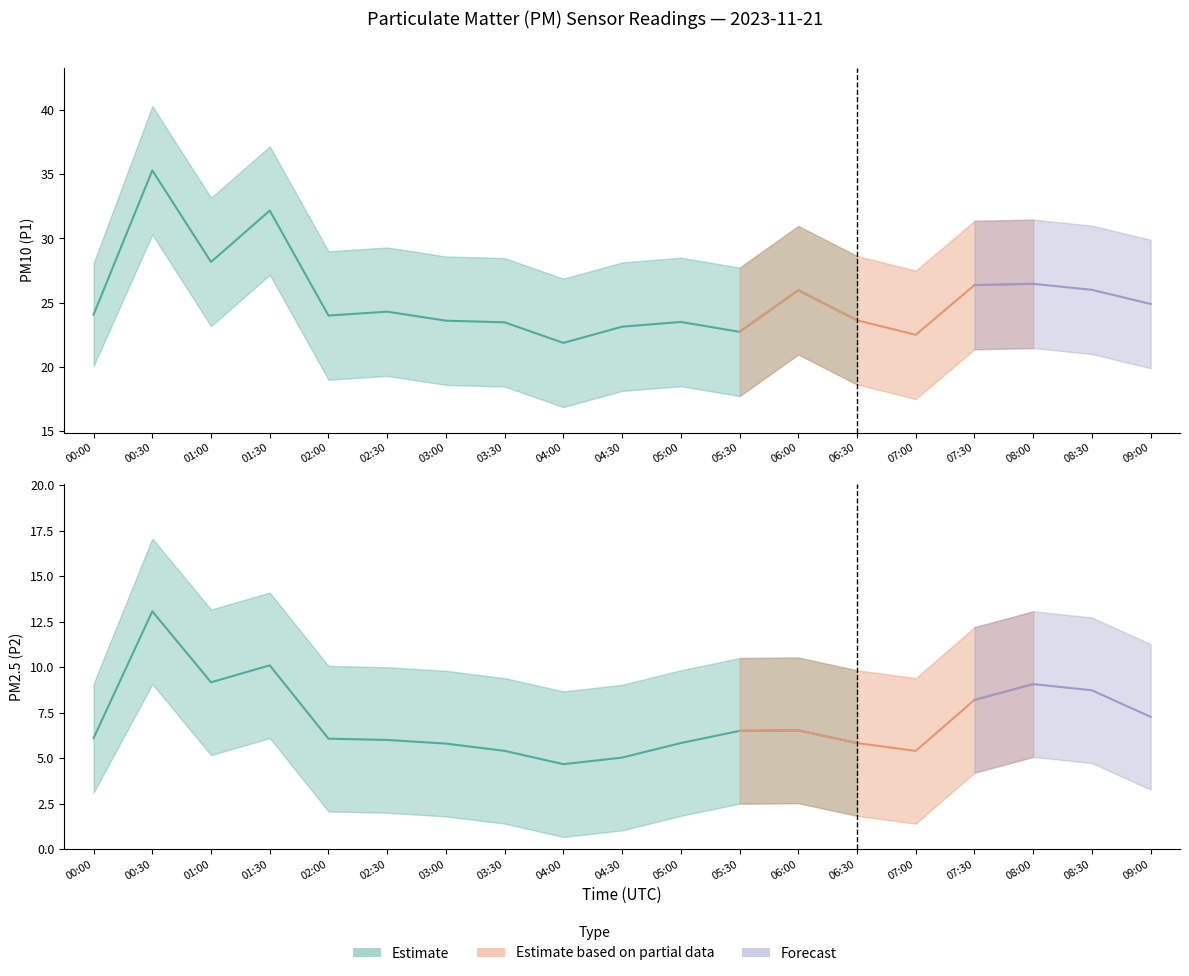

Reading left to right, what are all the values shown in this chart?

P1: 00:00=24.1	00:30=35.3	01:00=28.2	01:30=32.2	02:00=24.0	02:30=24.3	03:00=23.6	03:30=23.5	04:00=21.9	04:30=23.1	05:00=23.5	05:30=22.7	06:00=26.0	06:30=23.6	07:00=22.5	07:30=26.4	08:00=26.5	08:30=26.0	09:00=24.9
P1_upper: 00:00=28.1	00:30=40.3	01:00=33.2	01:30=37.2	02:00=29.0	02:30=29.3	03:00=28.6	03:30=28.5	04:00=26.9	04:30=28.1	05:00=28.5	05:30=27.7	06:00=31.0	06:30=28.6	07:00=27.5	07:30=31.4	08:00=31.5	08:30=31.0	09:00=29.9
P1_lower: 00:00=20.1	00:30=30.3	01:00=23.2	01:30=27.2	02:00=19.0	02:30=19.3	03:00=18.6	03:30=18.5	04:00=16.9	04:30=18.1	05:00=18.5	05:30=17.7	06:00=21.0	06:30=18.6	07:00=17.5	07:30=21.4	08:00=21.5	08:30=21.0	09:00=19.9
P2: 00:00=6.1	00:30=13.1	01:00=9.2	01:30=10.1	02:00=6.1	02:30=6.0	03:00=5.8	03:30=5.4	04:00=4.7	04:30=5.0	05:00=5.8	05:30=6.5	06:00=6.5	06:30=5.8	07:00=5.4	07:30=8.2	08:00=9.1	08:30=8.7	09:00=7.3
P2_upper: 00:00=9.1	00:30=17.1	01:00=13.2	01:30=14.1	02:00=10.1	02:30=10.0	03:00=9.8	03:30=9.4	04:00=8.7	04:30=9.0	05:00=9.8	05:30=10.5	06:00=10.5	06:30=9.8	07:00=9.4	07:30=12.2	08:00=13.1	08:30=12.7	09:00=11.3
P2_lower: 00:00=3.1	00:30=9.1	01:00=5.2	01:30=6.1	02:00=2.1	02:30=2.0	03:00=1.8	03:30=1.4	04:00=0.7	04:30=1.0	05:00=1.8	05:30=2.5	06:00=2.5	06:30=1.8	07:00=1.4	07:30=4.2	08:00=5.1	08:30=4.7	09:00=3.3